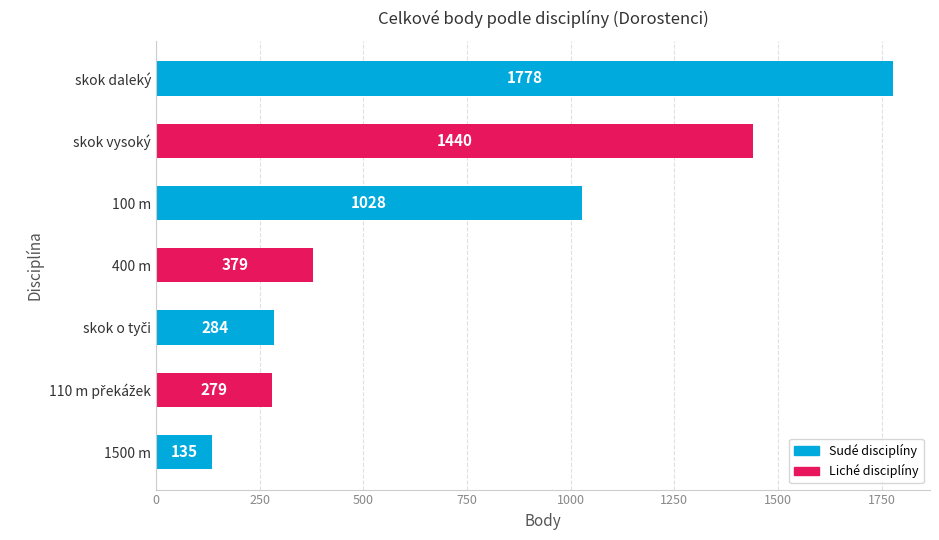

What is the change in value from 400 m to 100 m?

+649